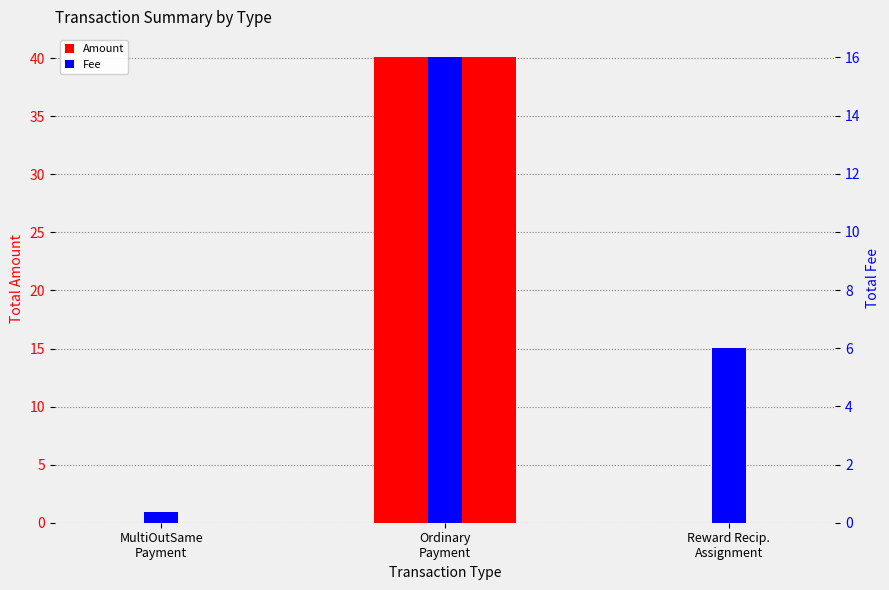

How many values in the Fee series exceed 6?

1